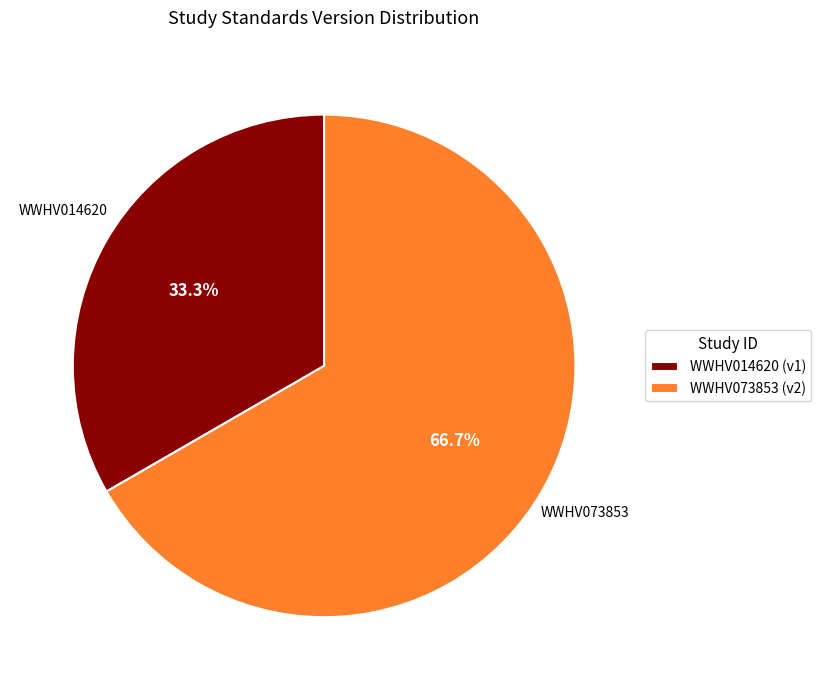

Is it true that WWHV073853 is 56% of the pie?

False